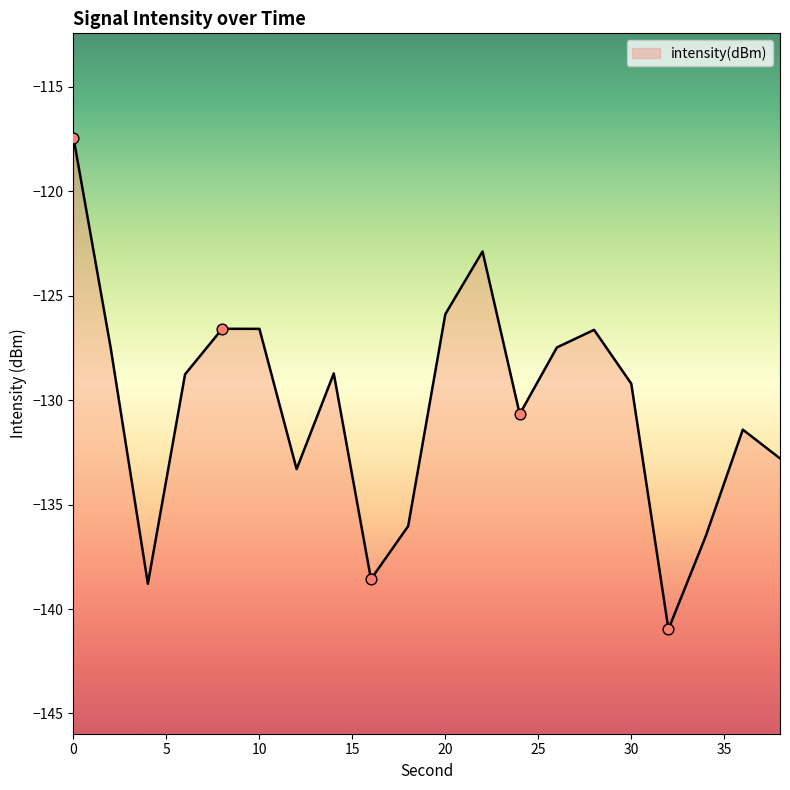

What is the change in value from 14 to 22?

+5.8